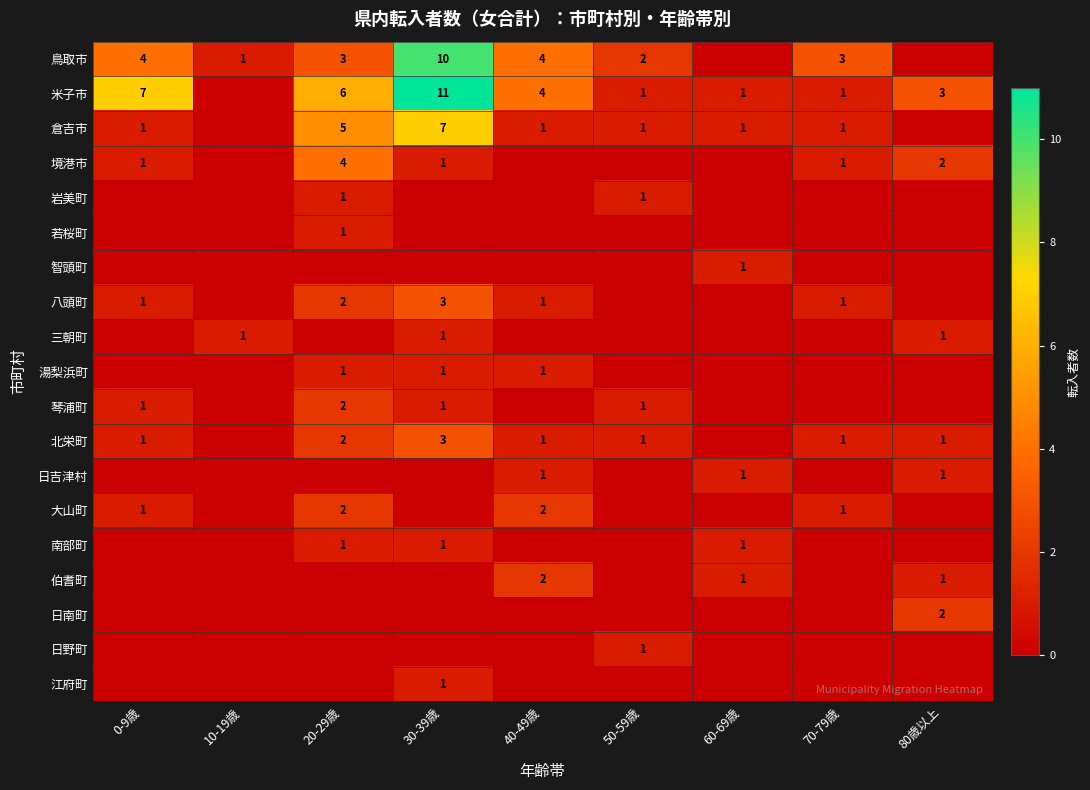

True or false: 湯梨浜町 has a value of 1 at 30-39歳.

True